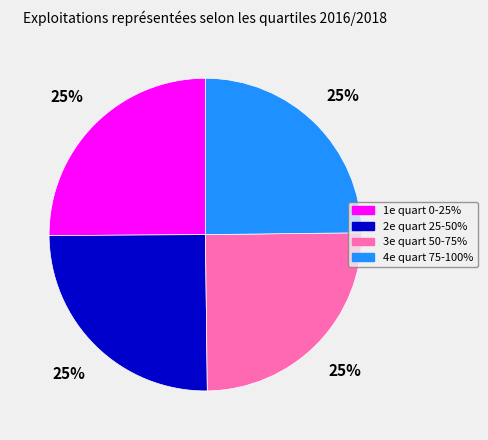

What is the ratio of the value at 2e quart 25-50% to the value at 4e quart 75-100%?

1.0